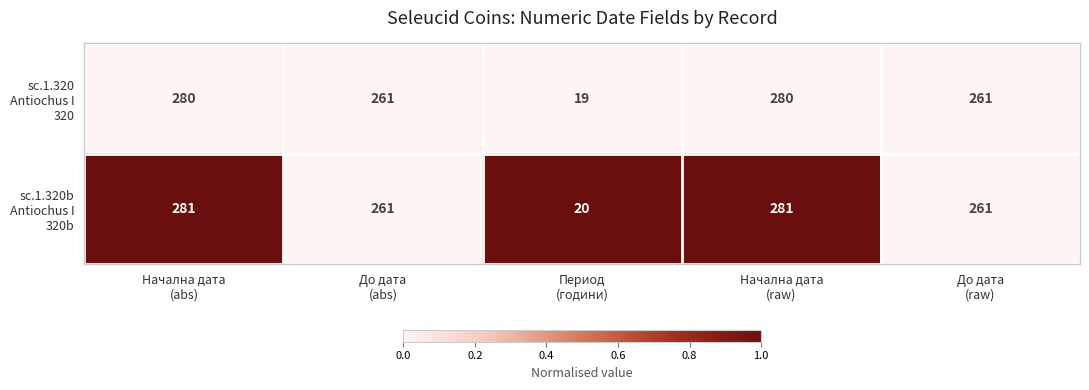

What is the minimum value shown in the chart?

19